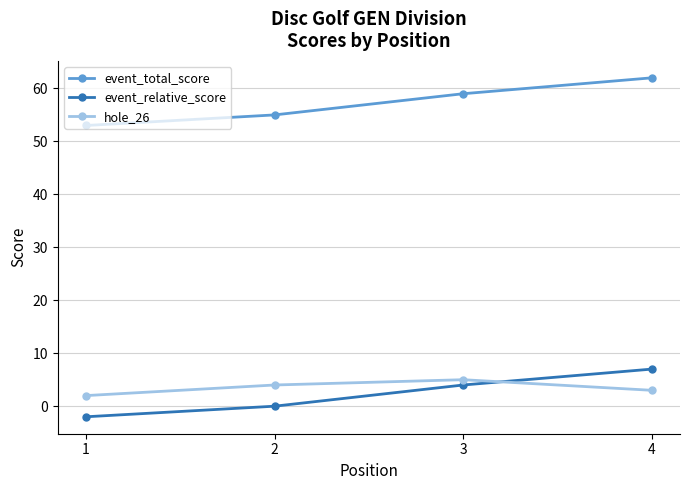

Where is hole_26 nearest to the value 3?

4